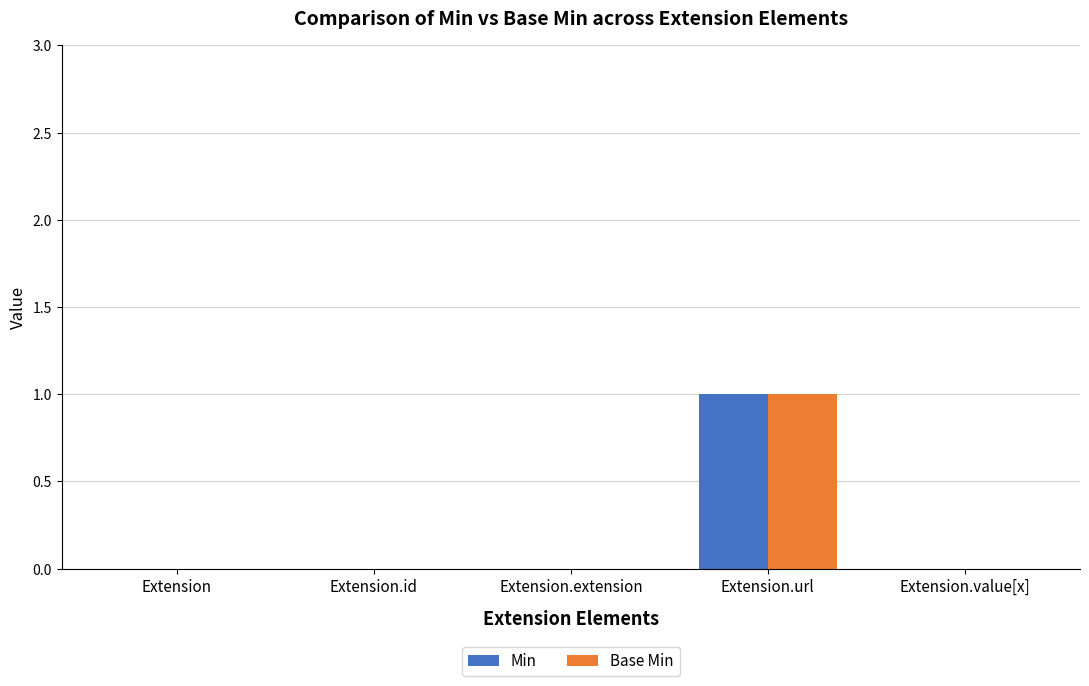

At which label does Base Min reach its peak?

Extension.url